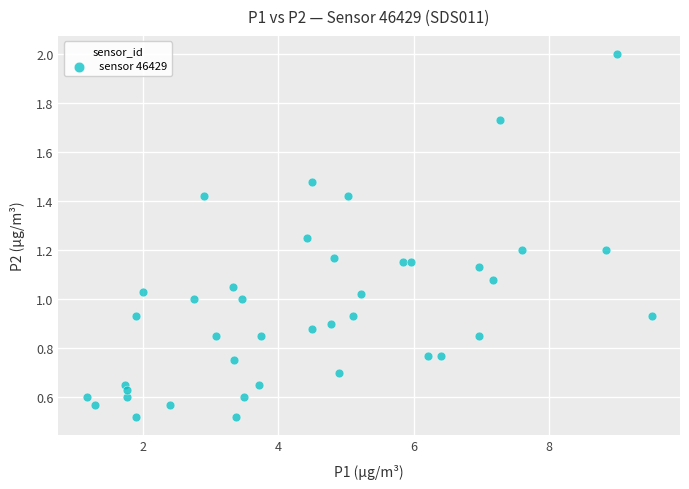

Count the number of points in this scatter plot.

40